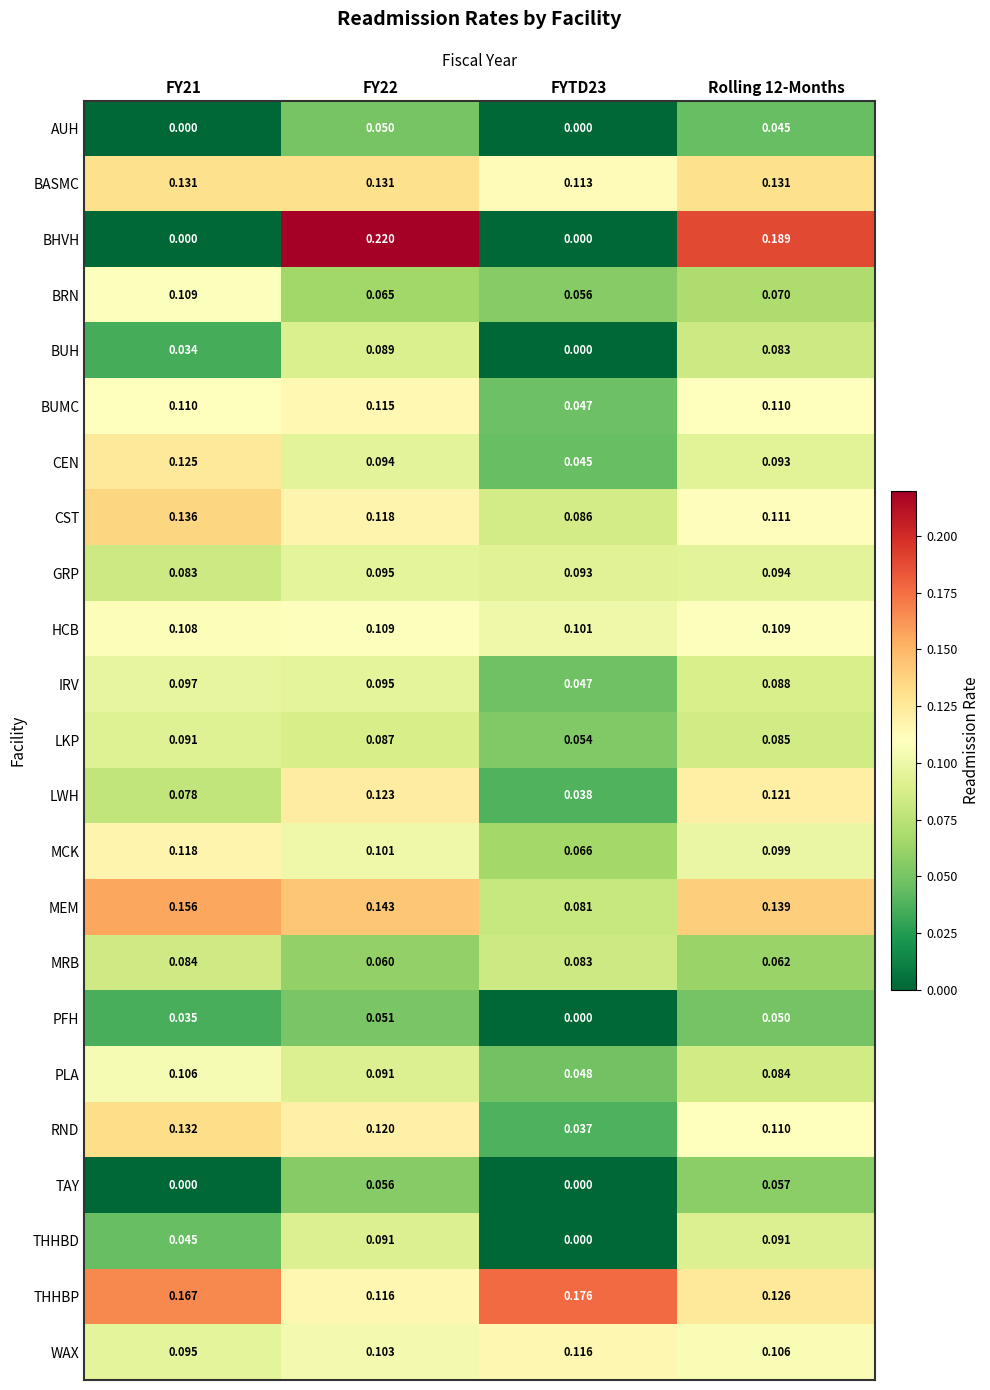

Which series has the largest range (max minus min)?

BHVH